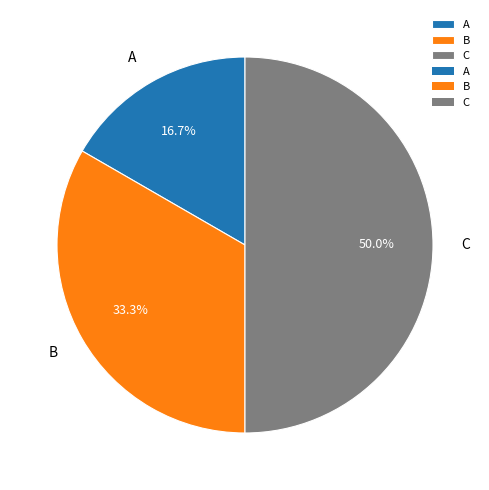

Does A account for over 50% of the chart?

No